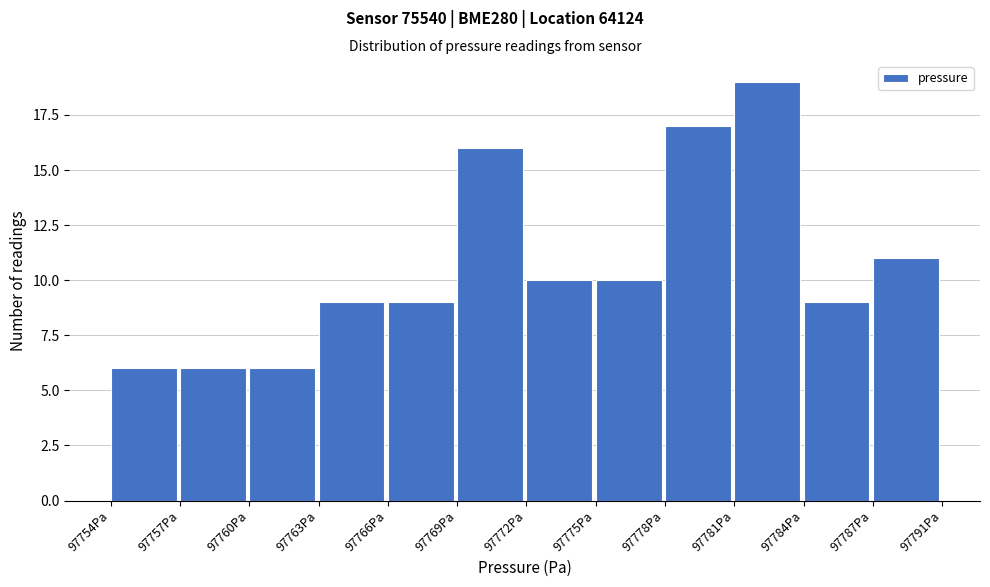

Reading left to right, what are all the values shown in this chart?

6	6	6	9	9	16	10	10	17	19	9	11